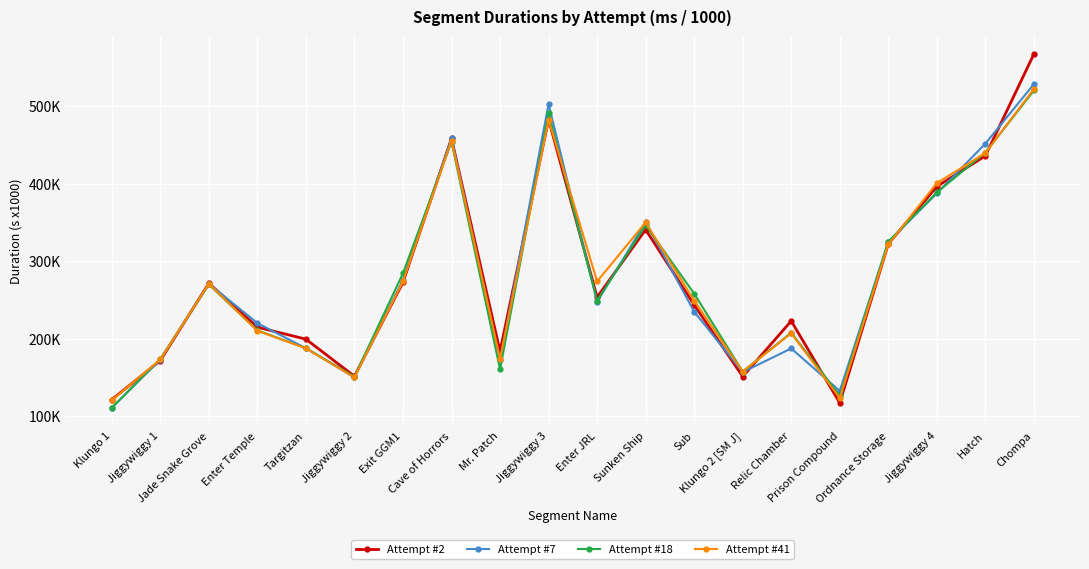

True or false: Attempt #18 has a value of 93.7 at Mr. Patch.

False